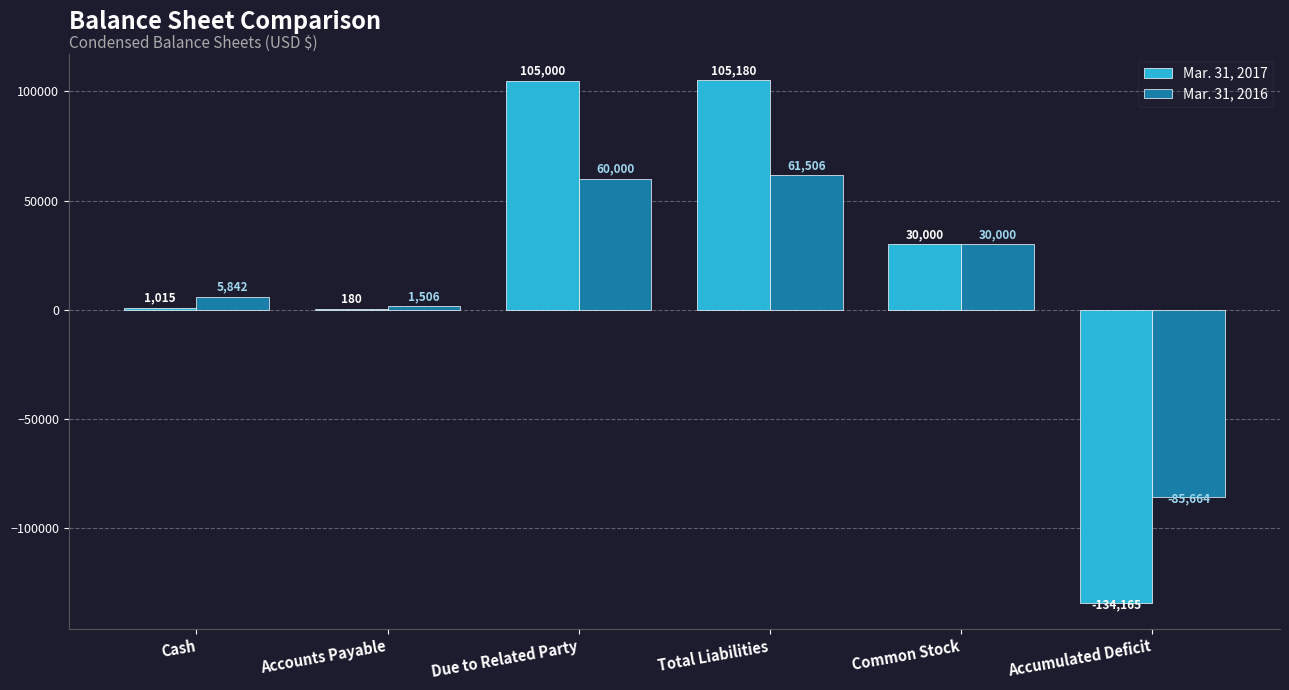

What is the maximum value shown in the chart?

105180